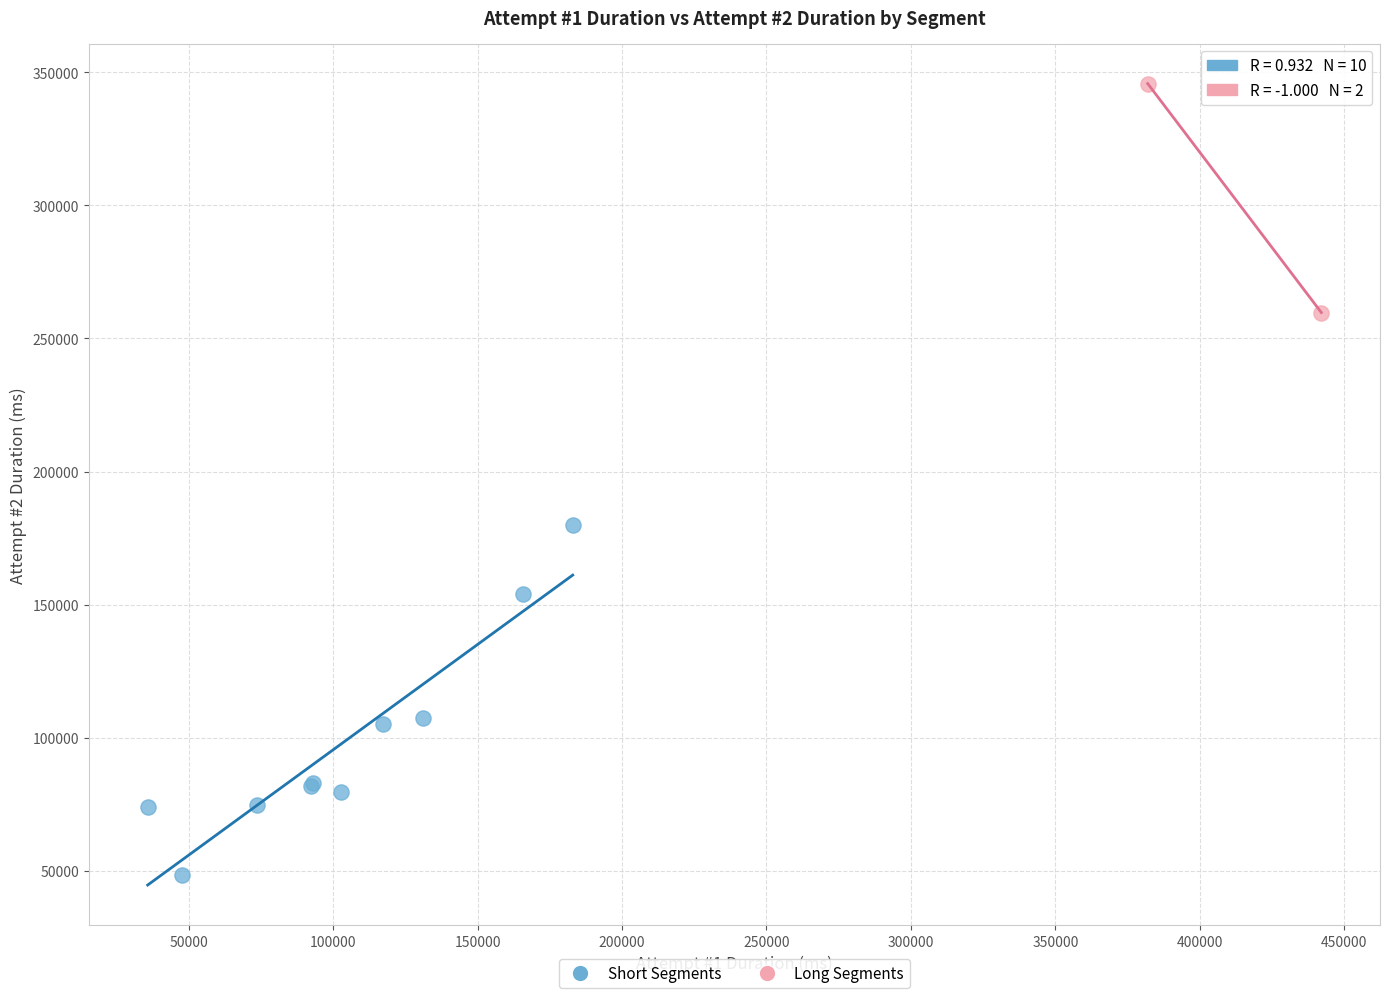

Which series reaches the maximum Y coordinate?

Long Segments